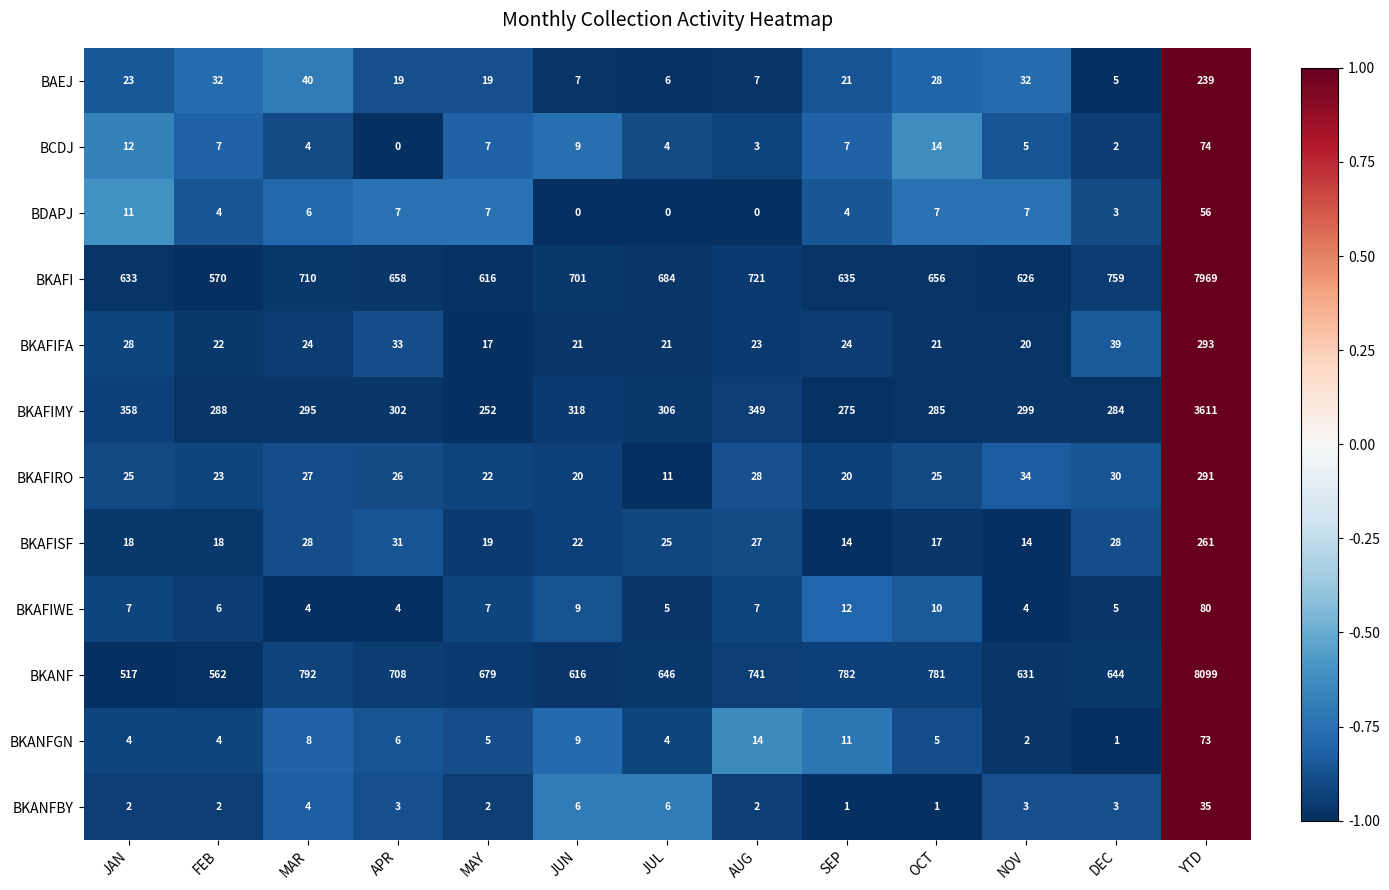

Between FEB and SEP, which series saw the biggest shift?

BKANF